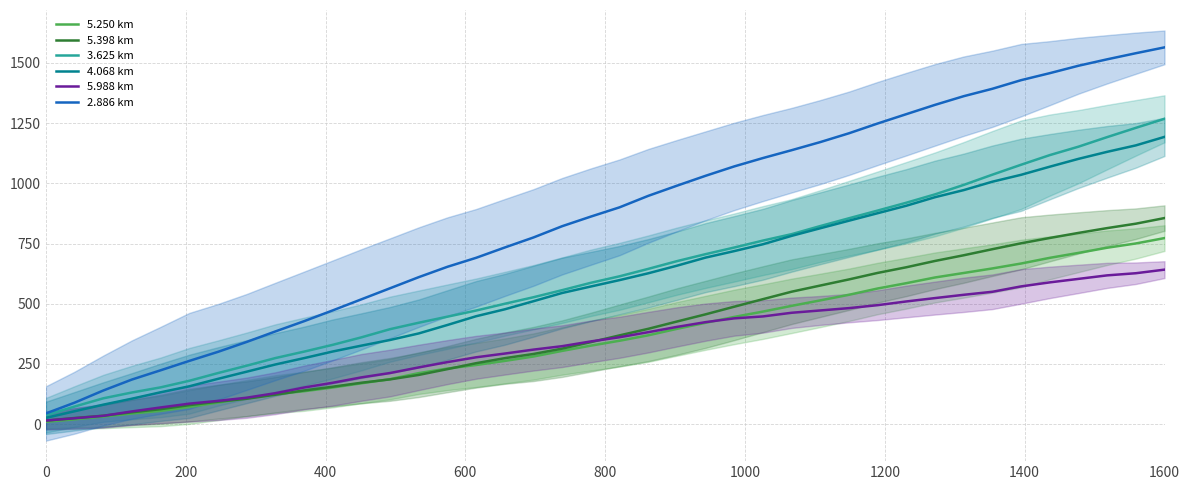

What is the maximum value for 3.625 km?

1268.1